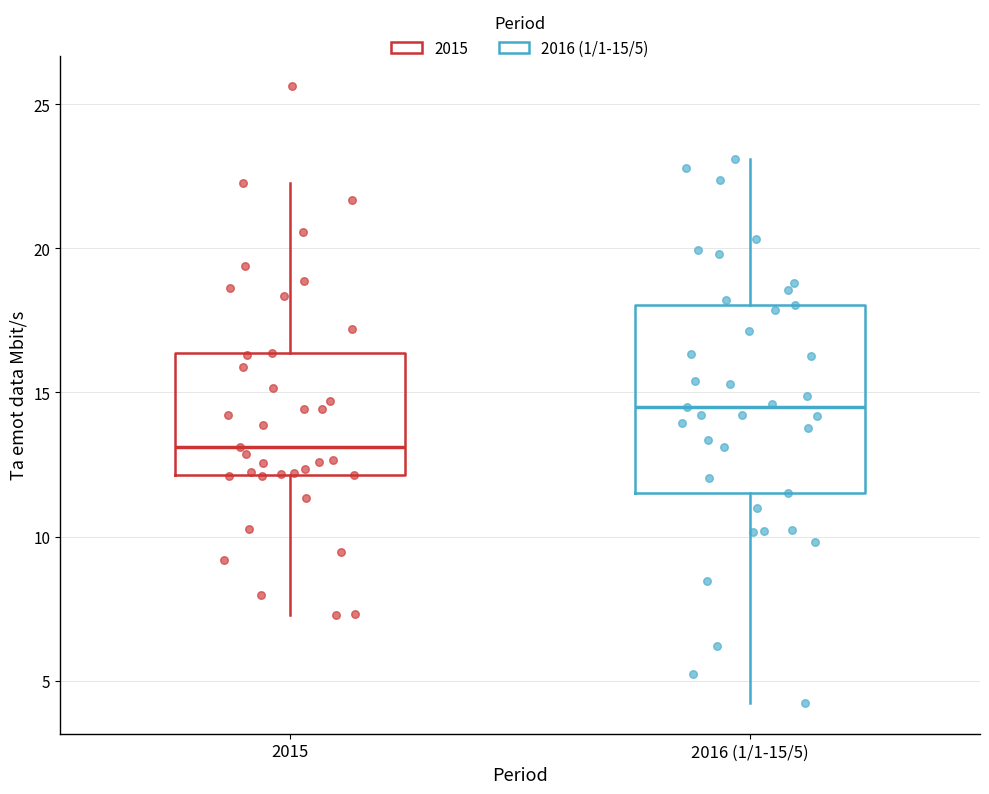

Where does the median line of the box for 2016 (1/1-15/5) sit on the y-axis? The values are not printed on the chart, so give them approximately, as read against the axis.

14.5